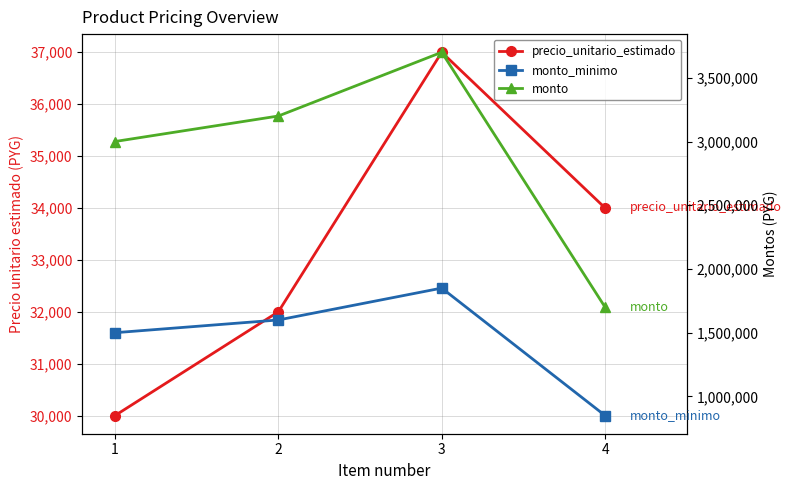

What is the difference between the precio_unitario_estimado values at 3 and 4?

3000